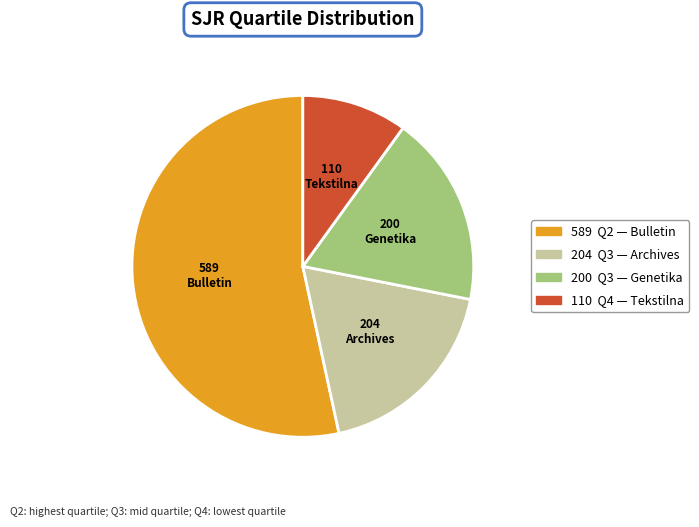

Is there any slice that represents more than half of the pie?

Yes